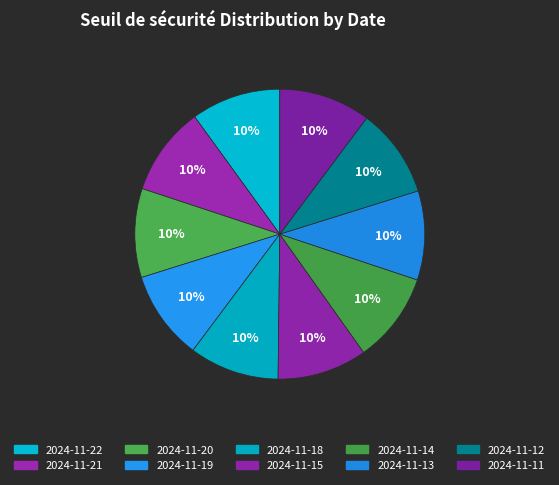

To the nearest percent, what is the combined percentage of 2024-11-15 and 2024-11-14?

20%